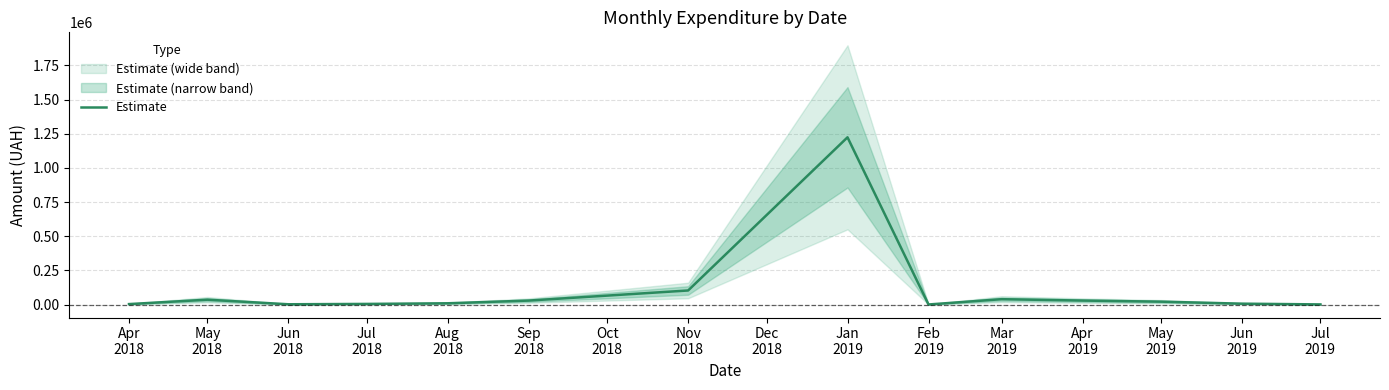

What is the highest value of the Estimate series?

1223994.9